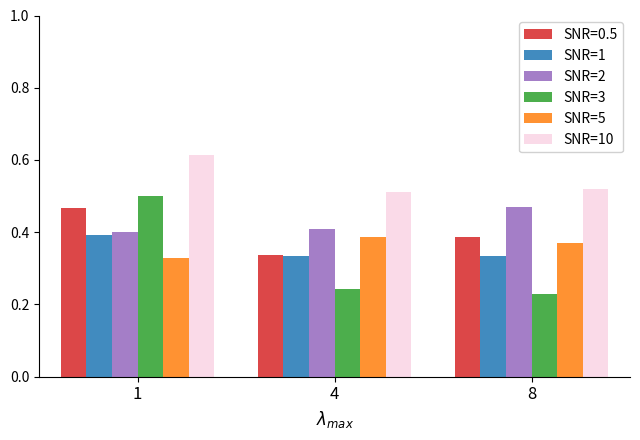

Which series has the largest total across all categories?

SNR=10